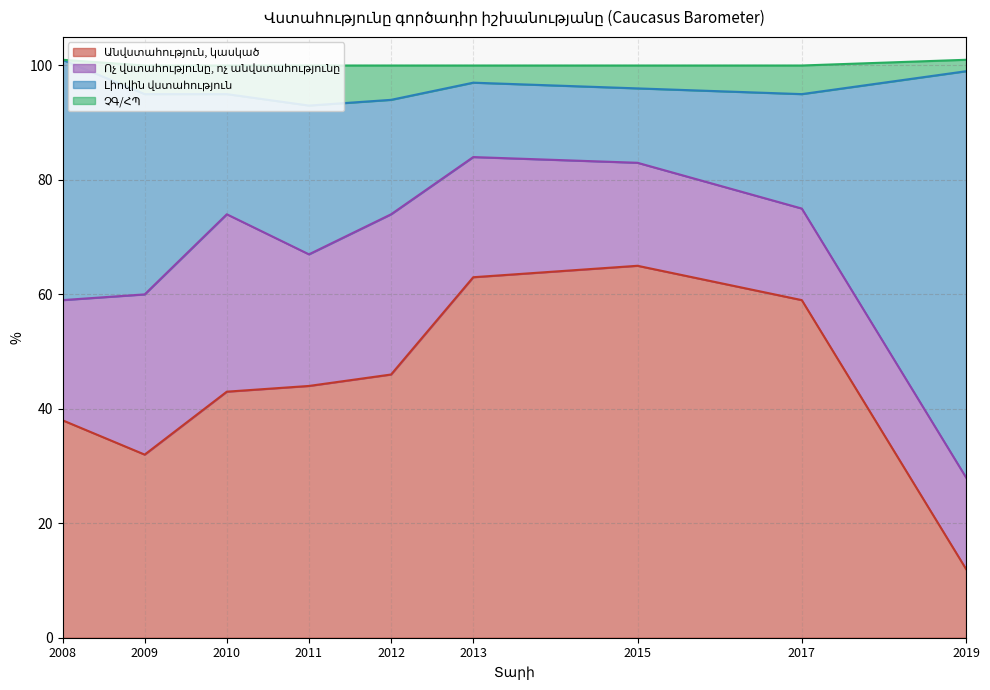

What is the total value across all series at 2009?

100